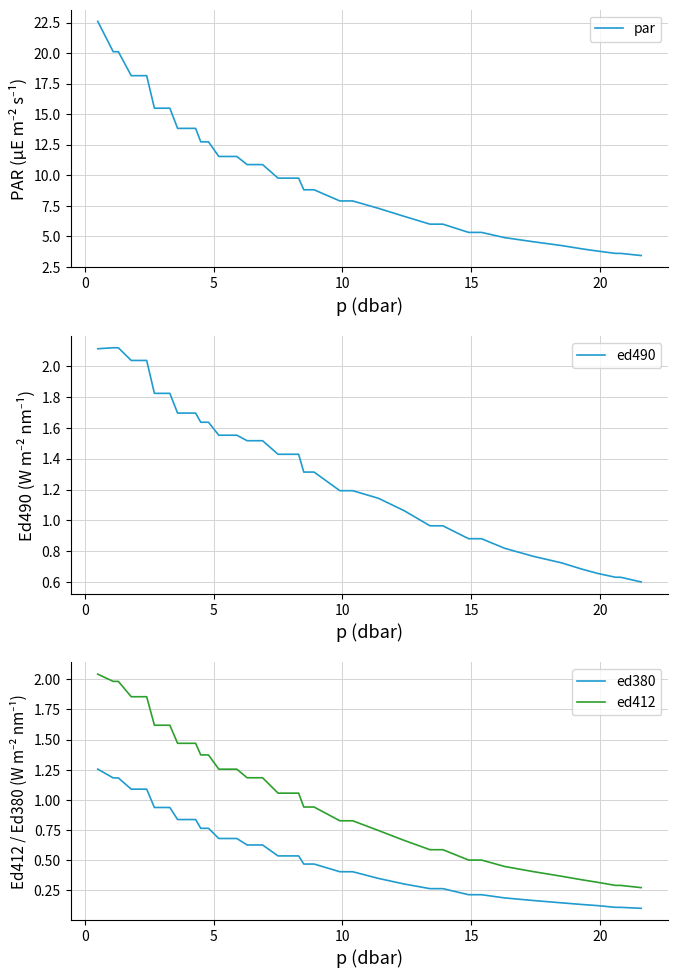

How many lines are shown in the chart?

4